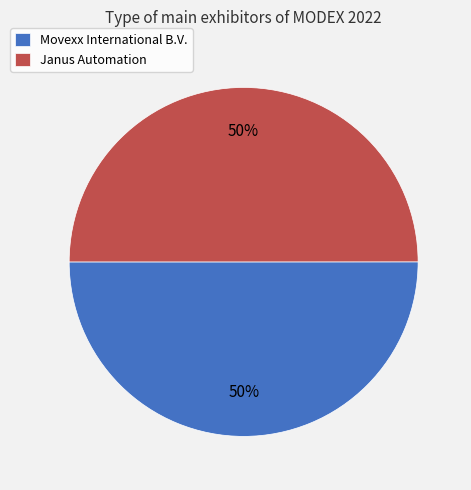

Is the sum of Movexx International B.V. and Janus Automation greater than half?

Yes